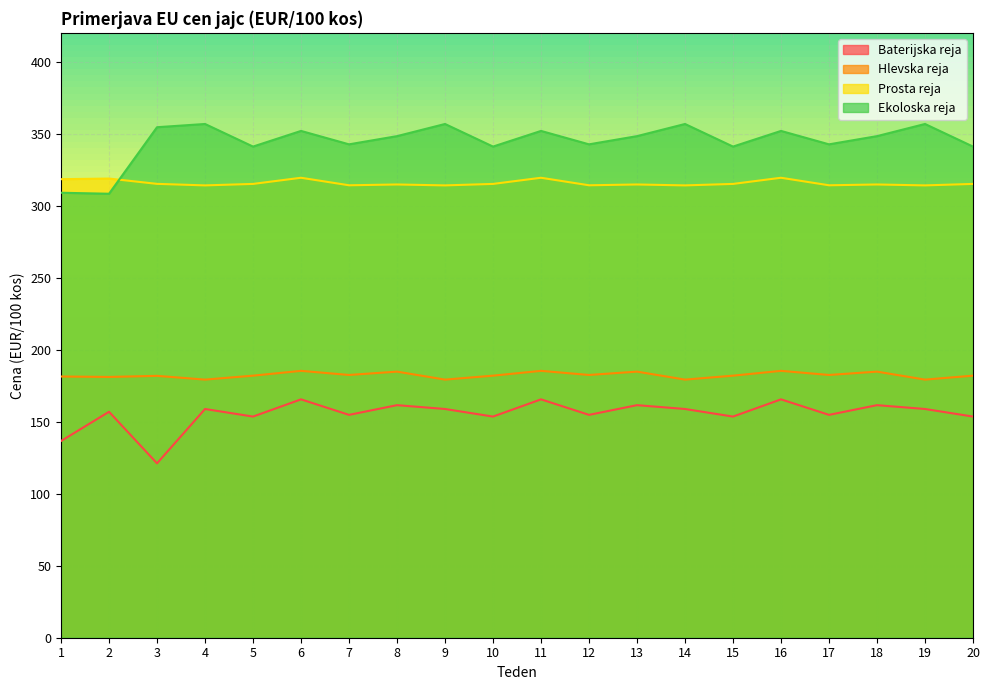

Is it true that Baterijska reja equals 165.5 at 16?

True